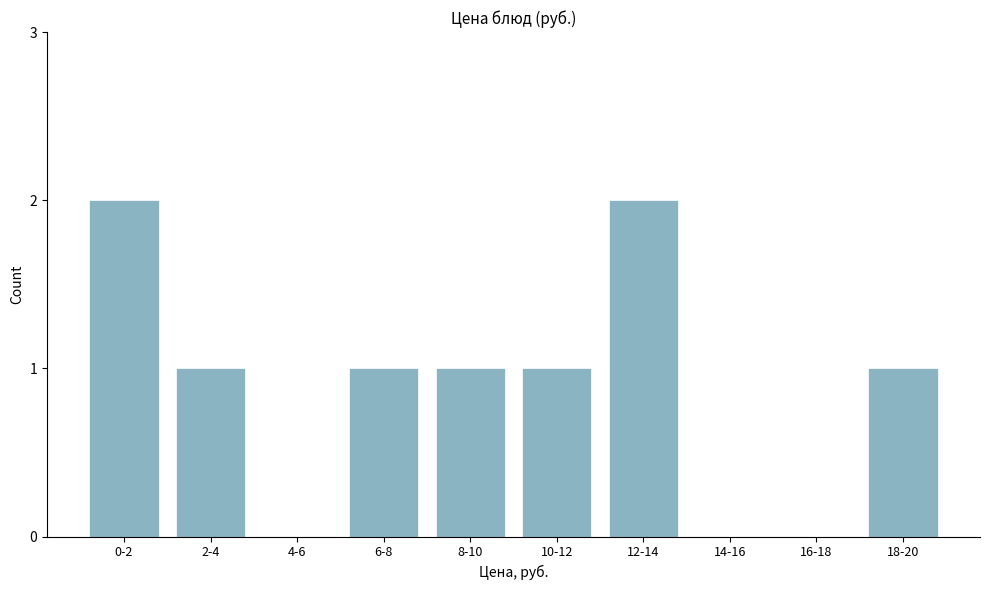

Reading left to right, transcribe all the data shown in this chart.

0-2=2	2-4=1	4-6=0	6-8=1	8-10=1	10-12=1	12-14=2	14-16=0	16-18=0	18-20=1